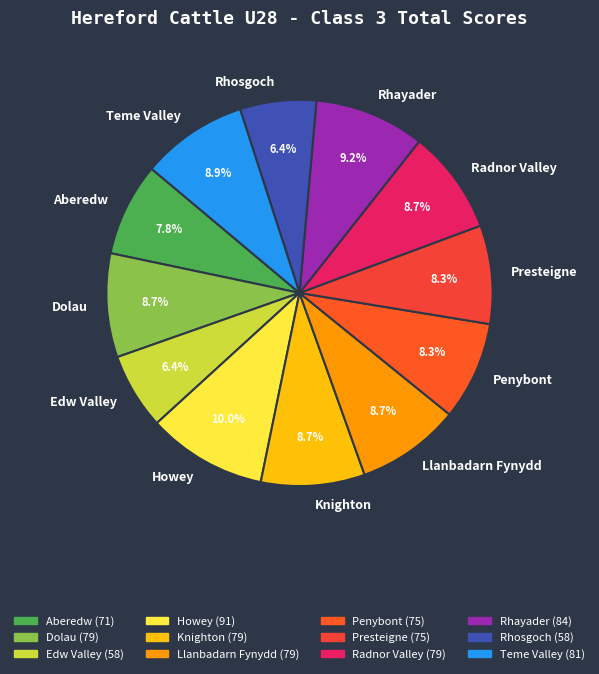

How many segments does this pie chart have?

12